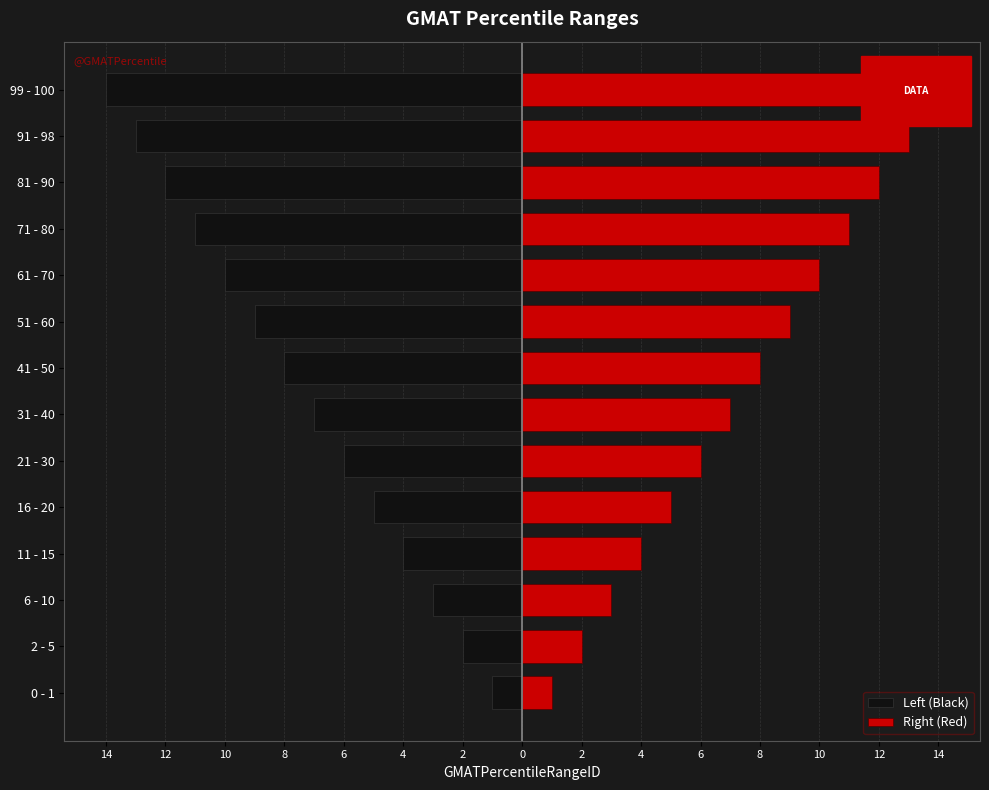

At how many categories does at least one series exceed 4?

10